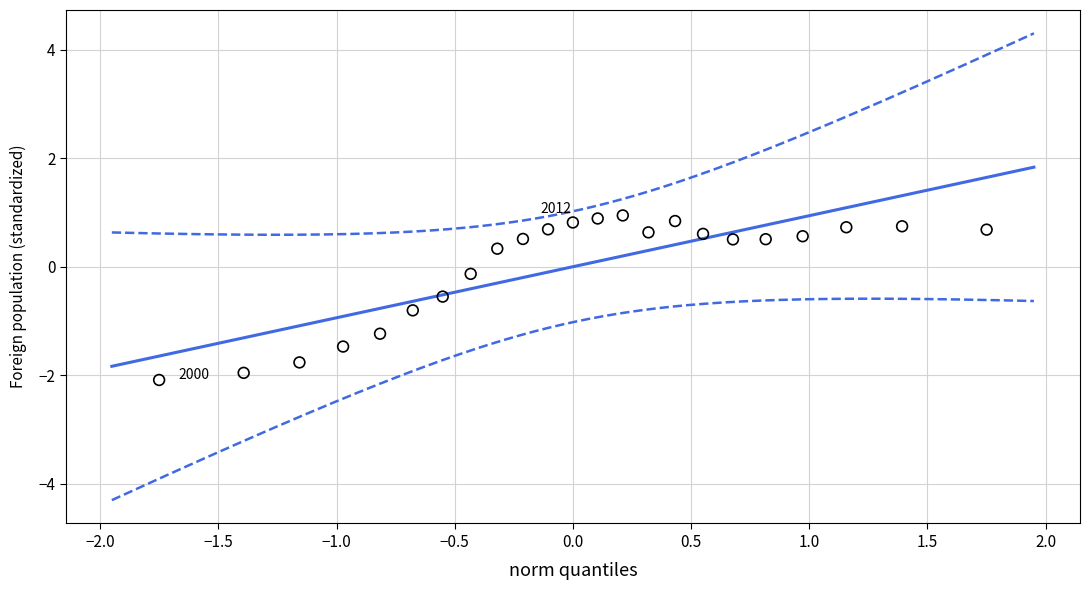

What is the range of Y values (max minus min)?

3.0